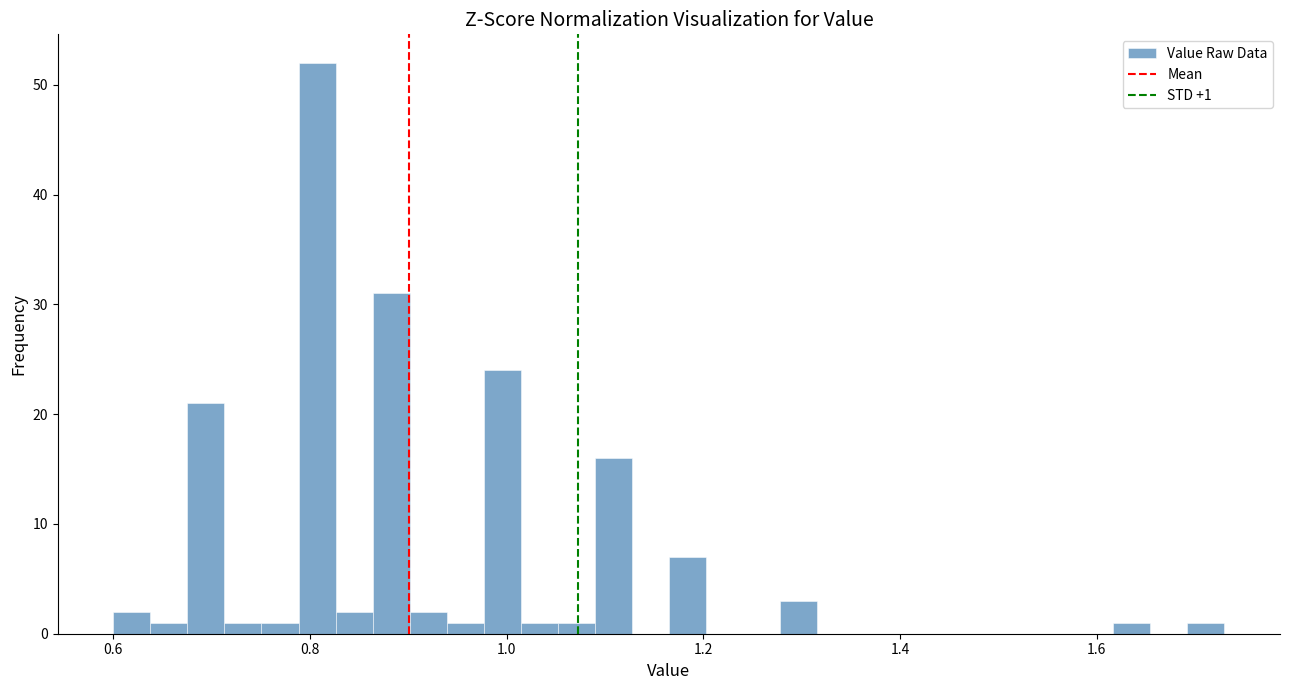

Read against the x-axis, roughly where is the centre of the tallest bar?

0.80